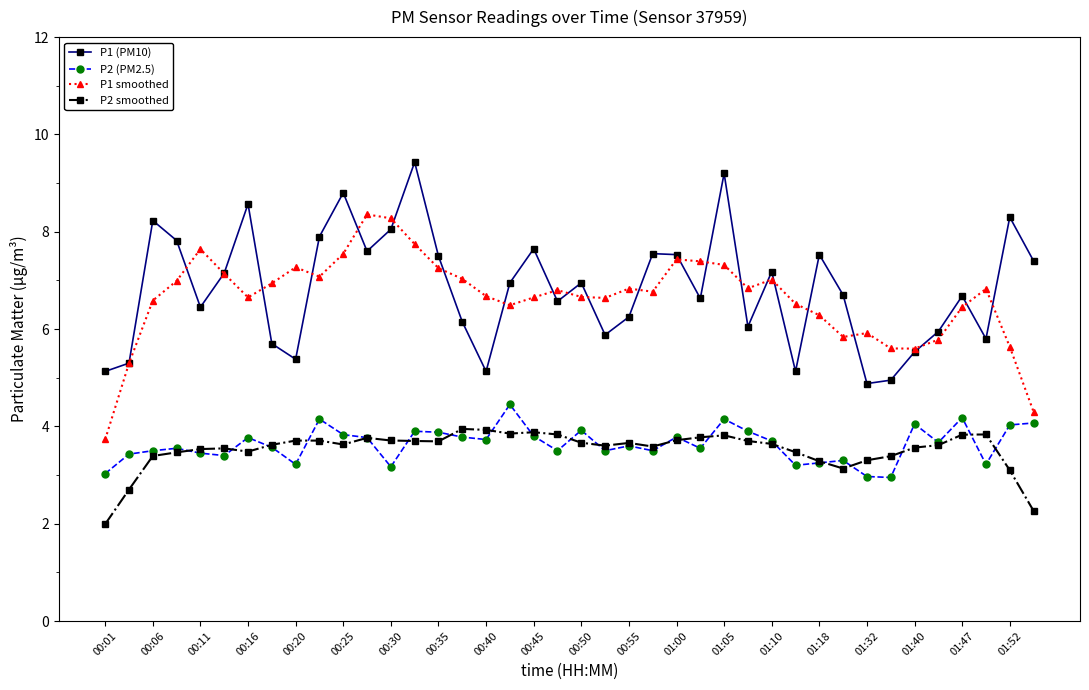

What is the lowest value of the P2 smoothed series?

2.0